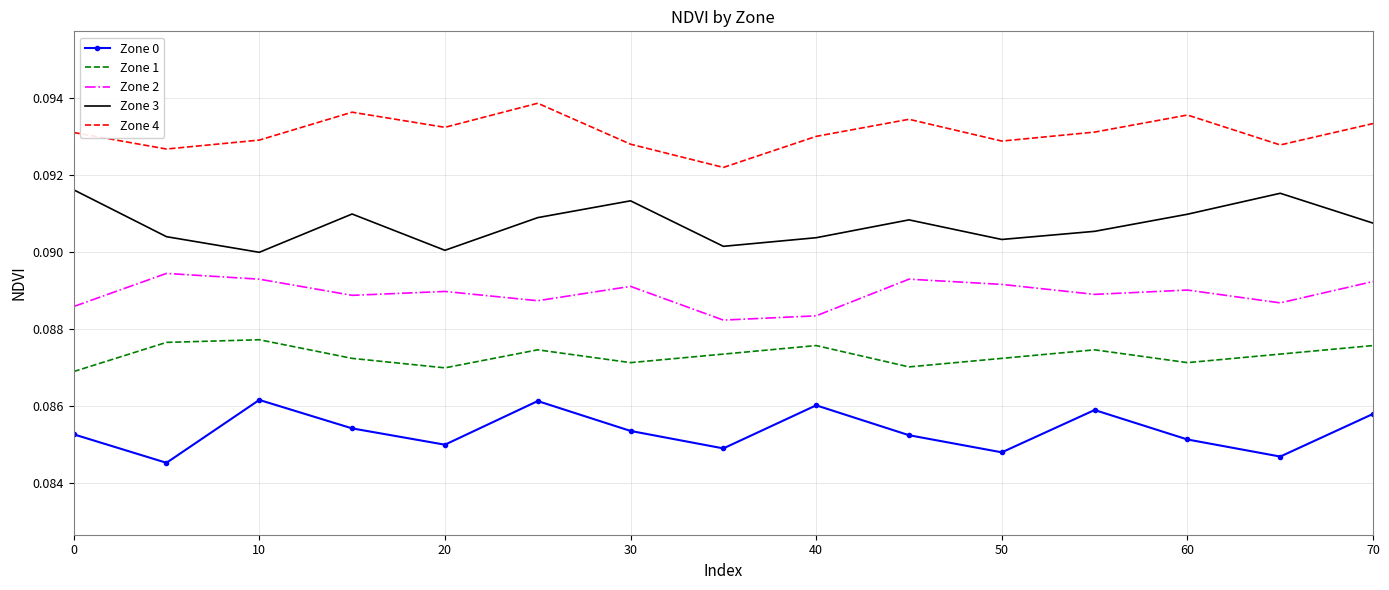

True or false: Zone 2 and Zone 3 intersect in this chart.

False